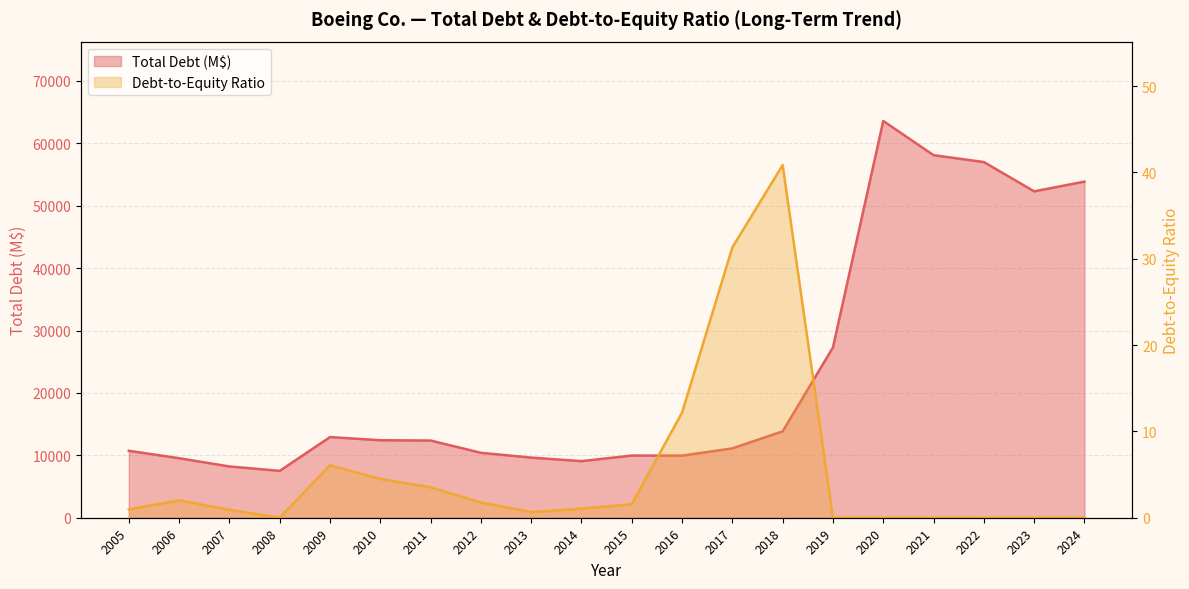

Is the value of Debt-to-Equity Ratio at 2013 greater than the value of Total Debt (M$) at 2005?

No